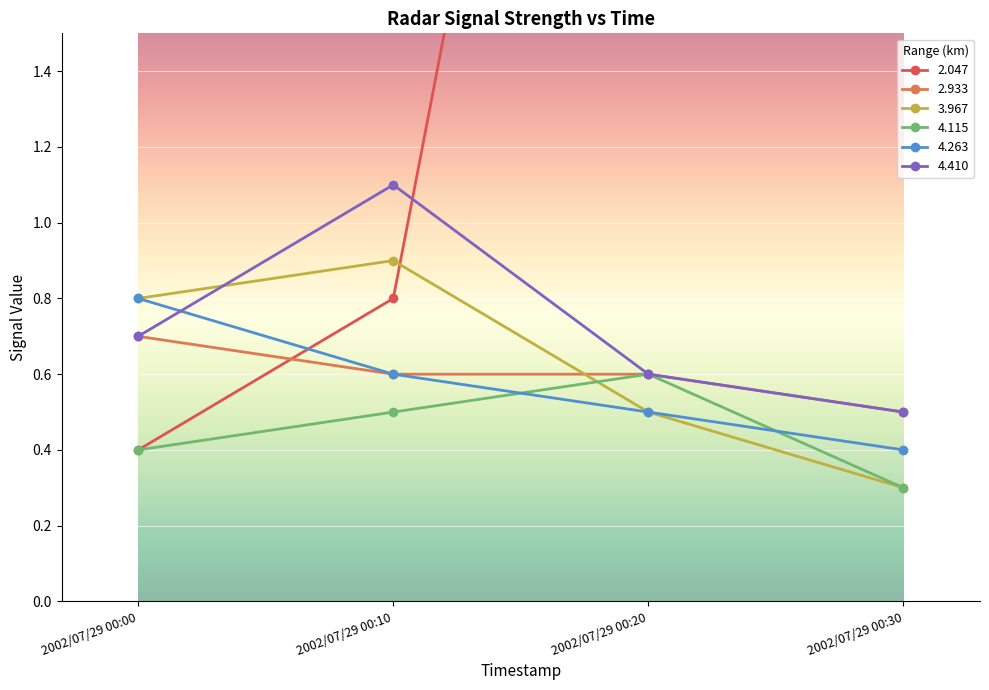

True or false: 2.047 has a value of 1.0 at 2002/07/29 00:30.

False